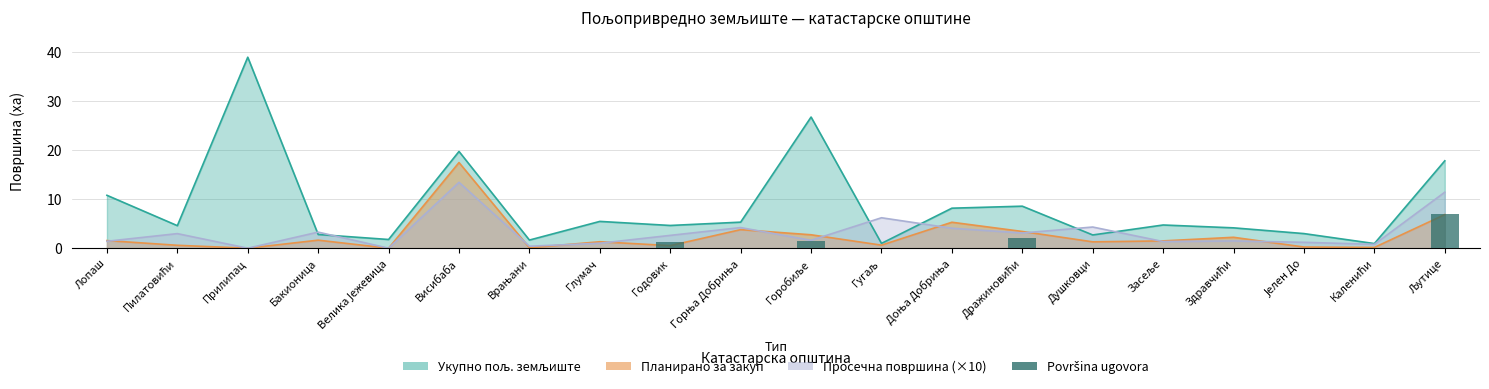

The chart shows a value of -3.5 at Пилатовићи. True or false?

False